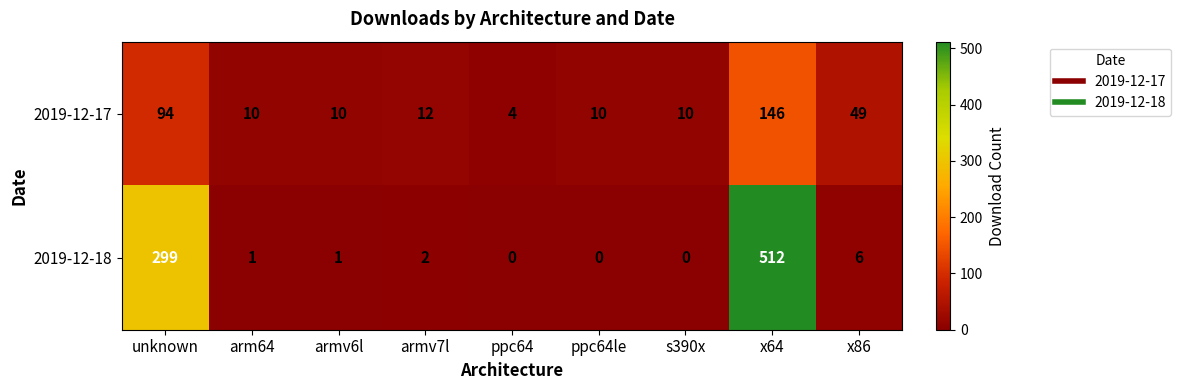

How many distinct data groups are displayed?

2